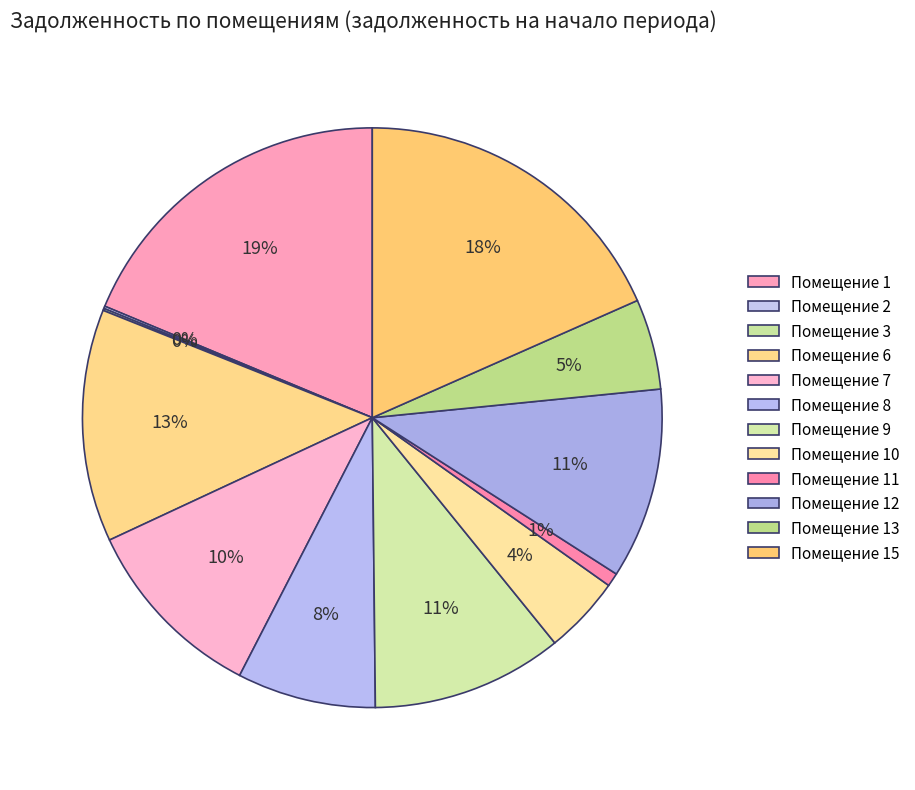

What is the largest slice in the pie chart?

1